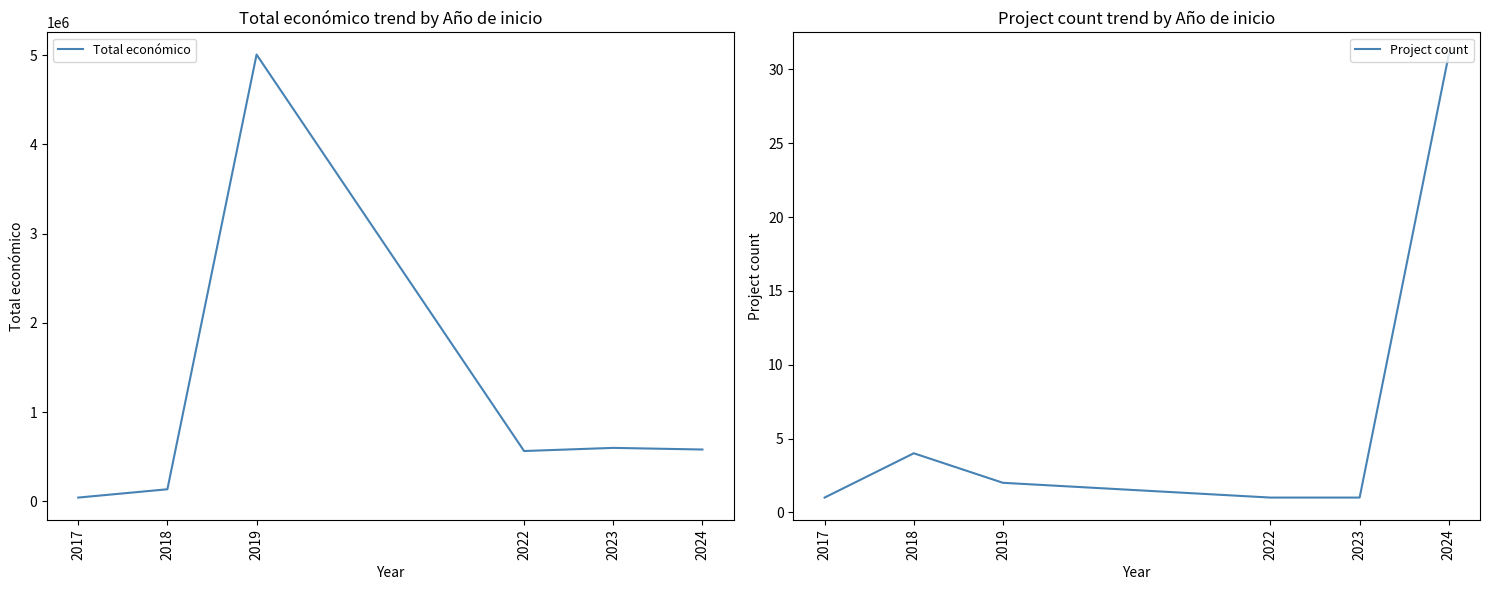

List the series in order of their overall mean, highest first.

Total económico, Project count